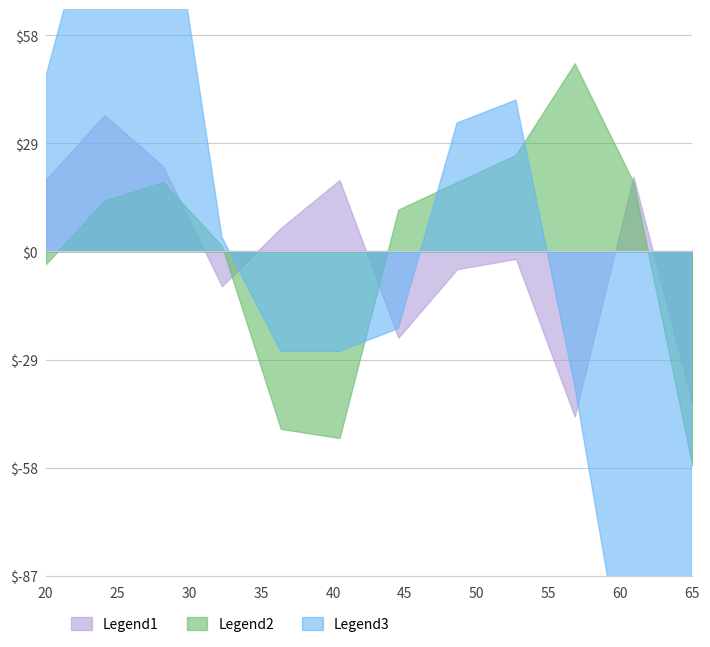

Which series has the largest total across all categories?

Legend1